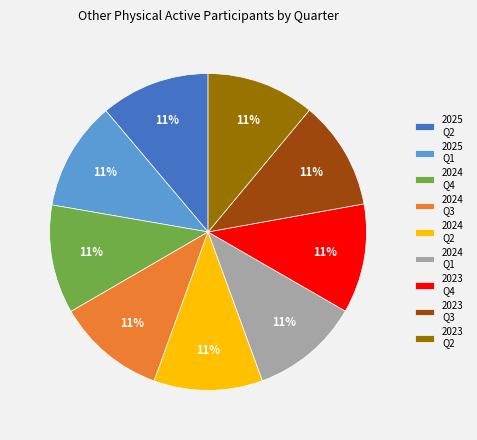

To the nearest percent, what is the average slice percentage?

11%